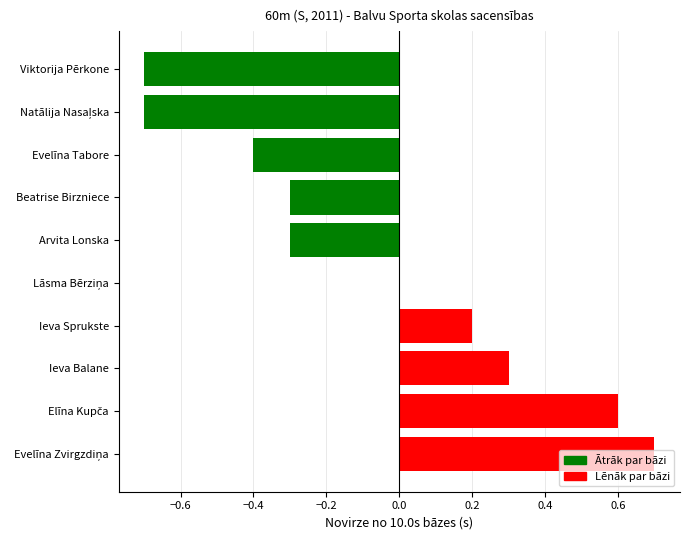

The value at Ieva Sprukste is 0.1. True or false?

False